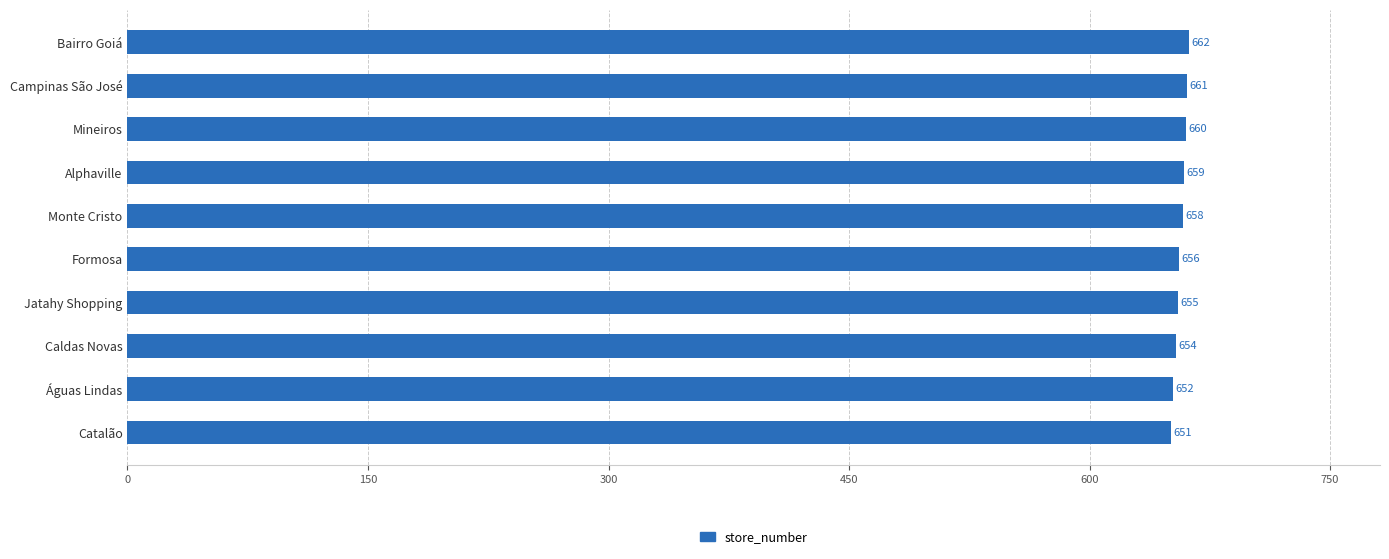

Which label corresponds to the largest value in the chart?

Bairro Goiá